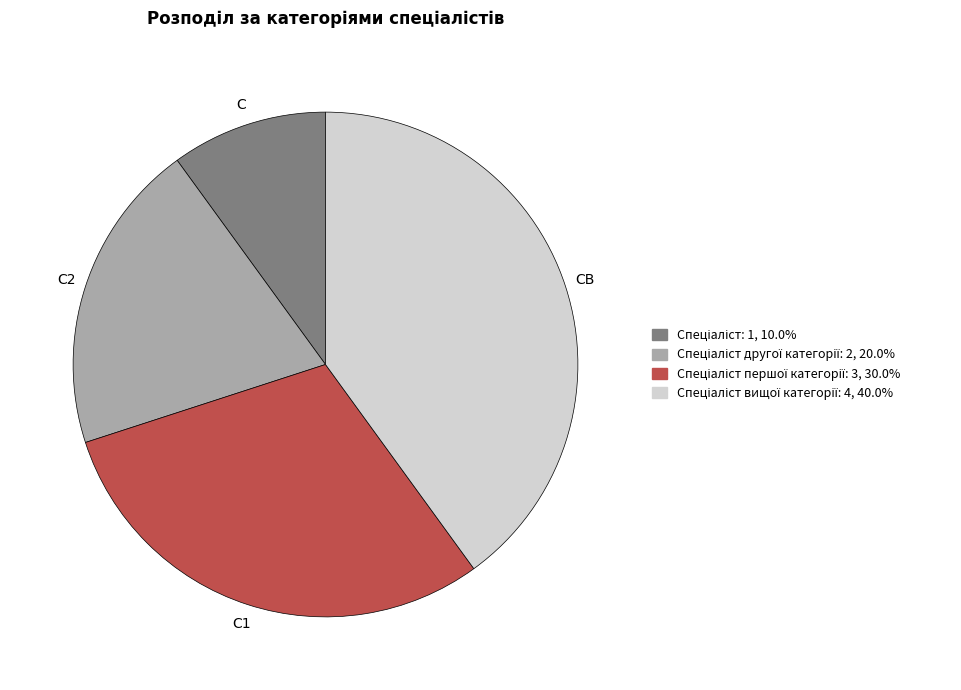

Is there a majority slice in this chart?

No